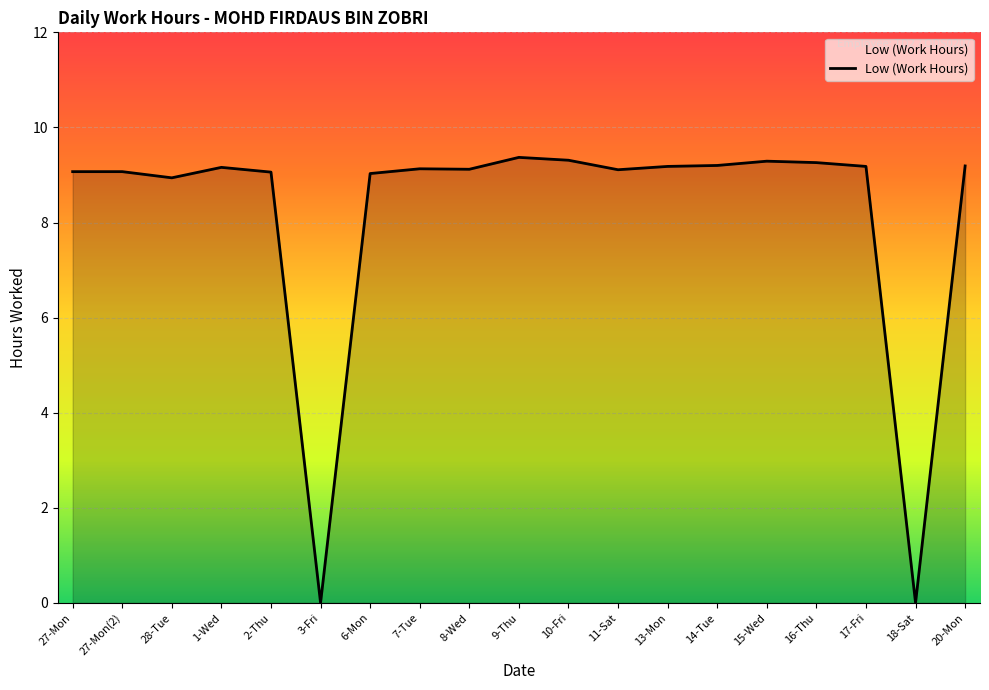

What is the ratio of the value at 8-Wed to the value at 7-Tue?

1.0